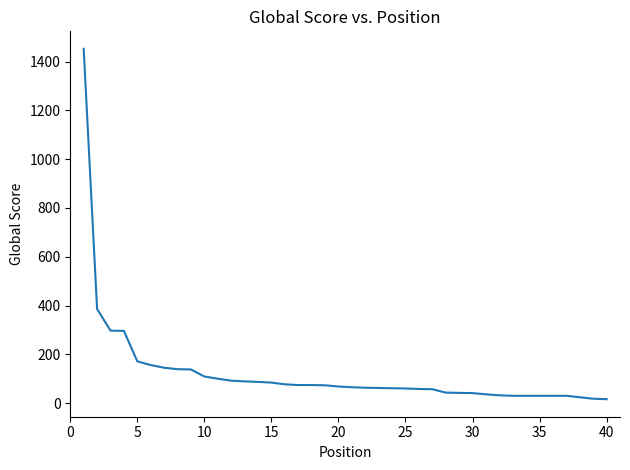

What is the difference between the maximum and minimum values?

1436